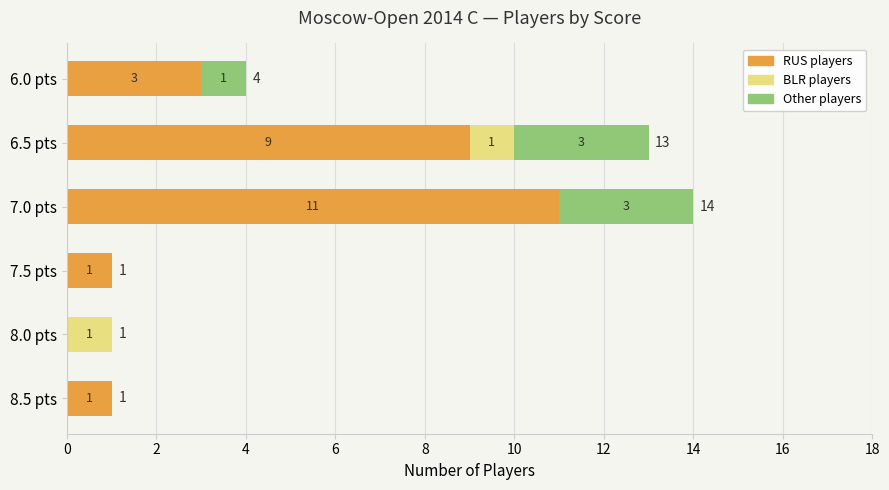

What is the total value across all series at 6.0 pts?

4